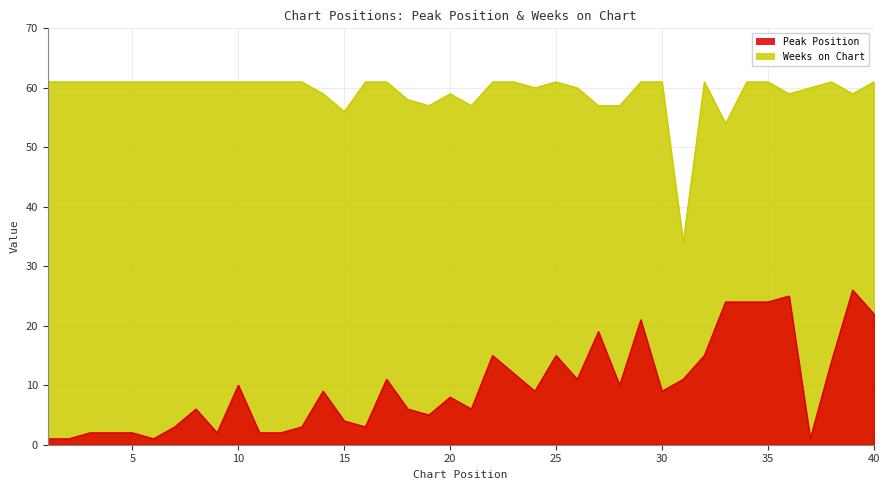

Reading left to right, extract all data points from this chart.

Peak Position: 1	1	2	2	2	1	3	6	2	10	2	2	3	9	4	3	11	6	5	8	6	15	12	9	15	11	19	10	21	9	11	15	24	24	24	25	1	14	26	22
Weeks on Chart: 61	61	61	61	61	61	61	61	61	61	61	61	61	59	56	61	61	58	57	59	57	61	61	60	61	60	57	57	61	61	34	61	54	61	61	59	60	61	59	61